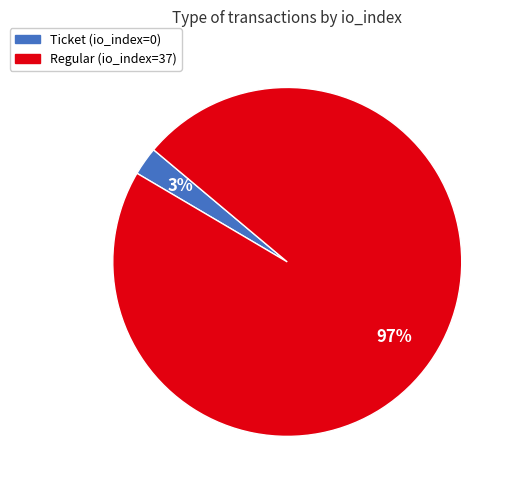

Which slice is the smallest?

Ticket (io_index=0)